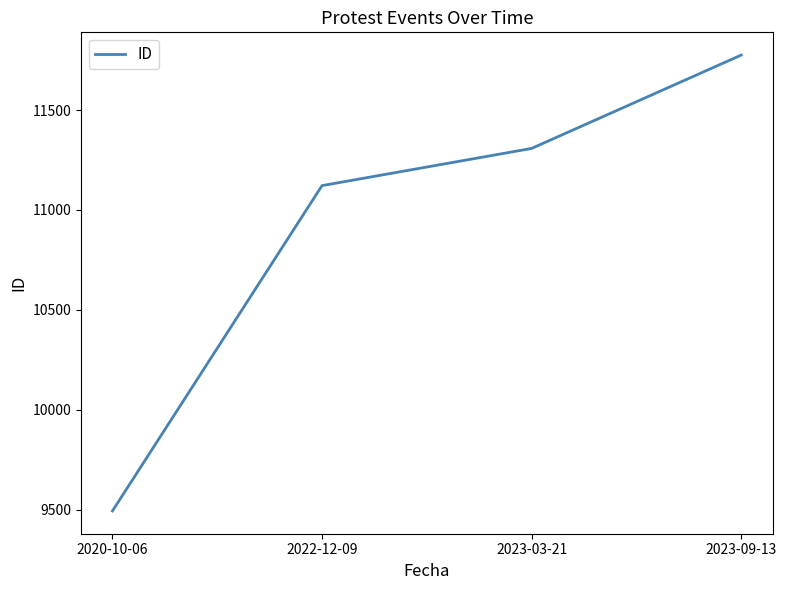

What is the difference between the values at 2023-03-21 and 2022-12-09?

186